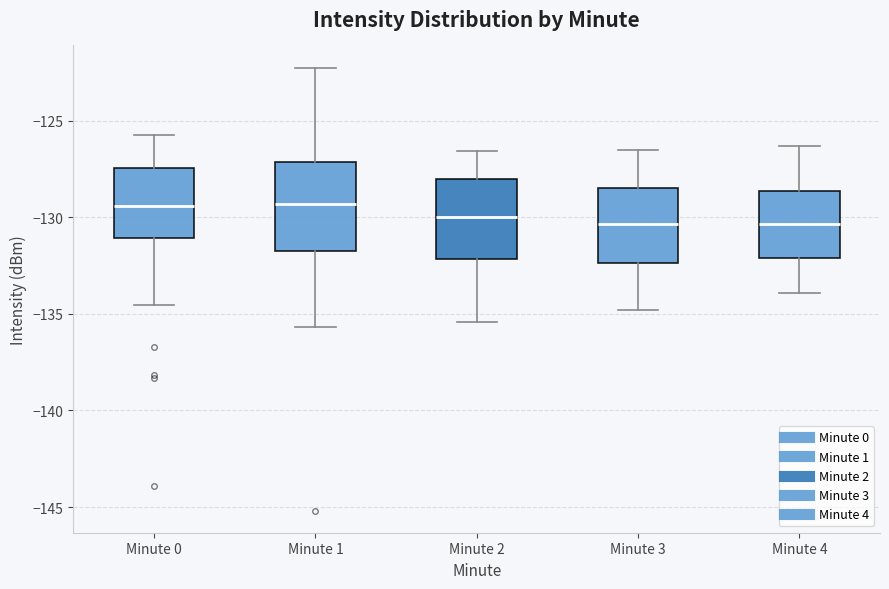

Reading left to right, transcribe this box plot: for each box, give where its median line is, the range the box spans, and where its two whiskers end, as read against the y-axis. The values are not printed on the chart, so give them approximately, as read against the axis.

Minute 0: median -129.5, box -131.0 to -127.5, whiskers -134.5 to -125.5
Minute 1: median -129.5, box -131.5 to -127.0, whiskers -135.5 to -122.5
Minute 2: median -130.0, box -132.0 to -128.0, whiskers -135.5 to -126.5
Minute 3: median -130.5, box -132.5 to -128.5, whiskers -135.0 to -126.5
Minute 4: median -130.5, box -132.0 to -128.5, whiskers -134.0 to -126.5